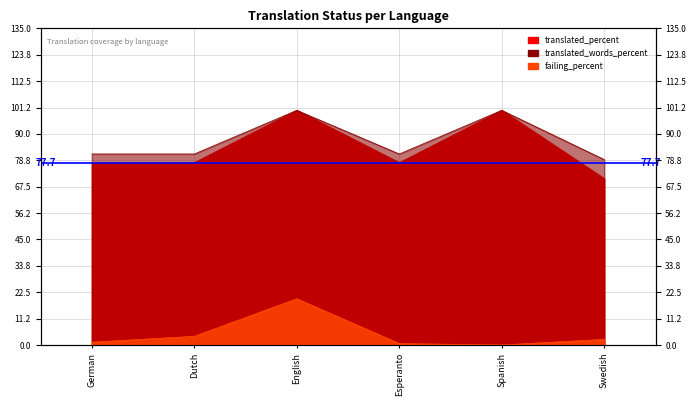

How many interior local valleys does the failing_percent series have?

1